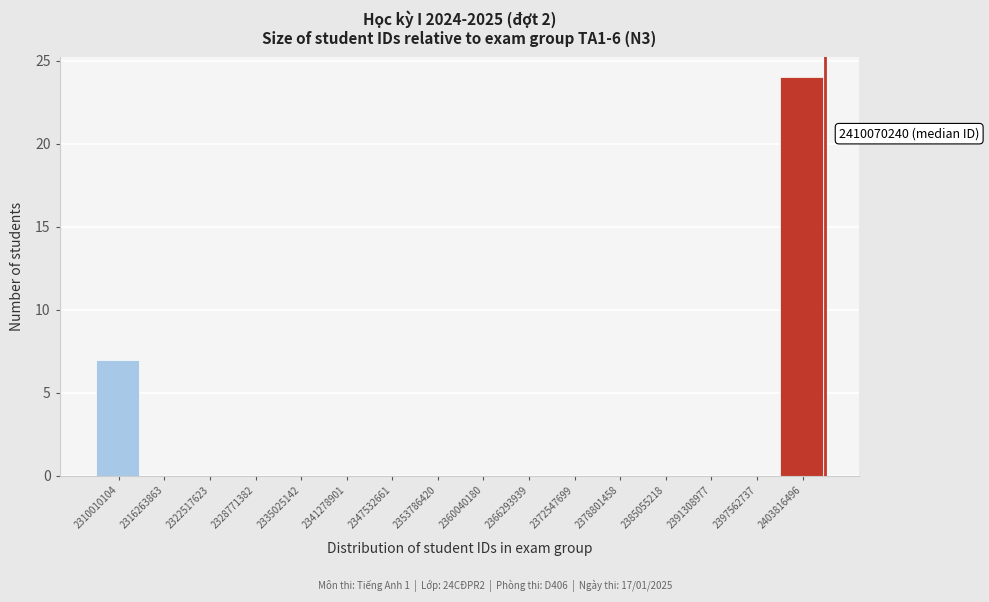

Reading left to right, transcribe all the data shown in this chart.

2310010104=7	2316263863=0	2322517623=0	2328771382=0	2335025142=0	2341278901=0	2347532661=0	2353786420=0	2360040180=0	2366293939=0	2372547699=0	2378801458=0	2385055218=0	2391308977=0	2397562737=0	2403816496=24